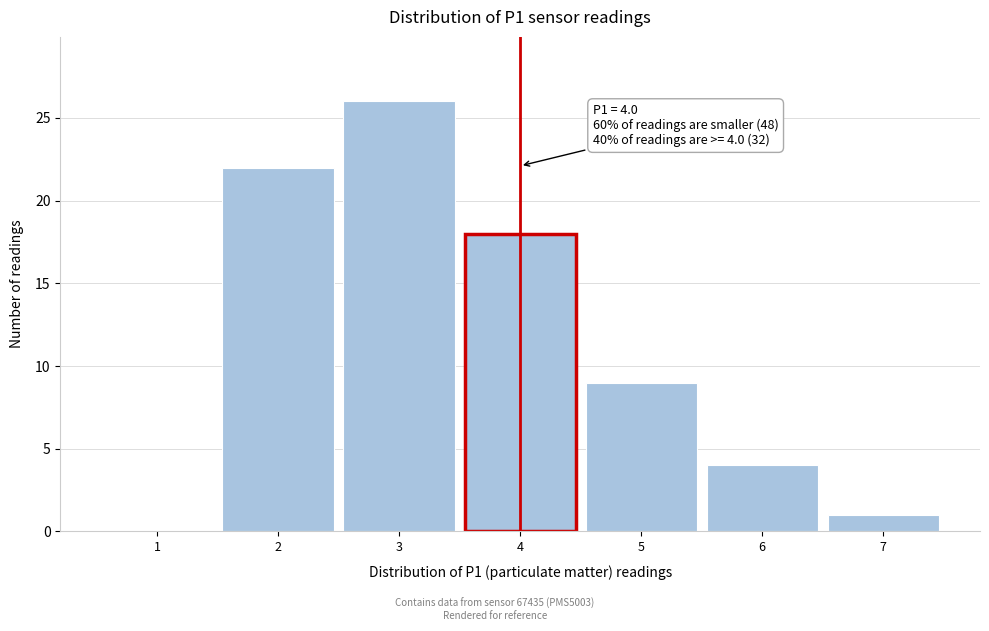

Which range on the x-axis has the tallest bar?

2.5 to 3.5